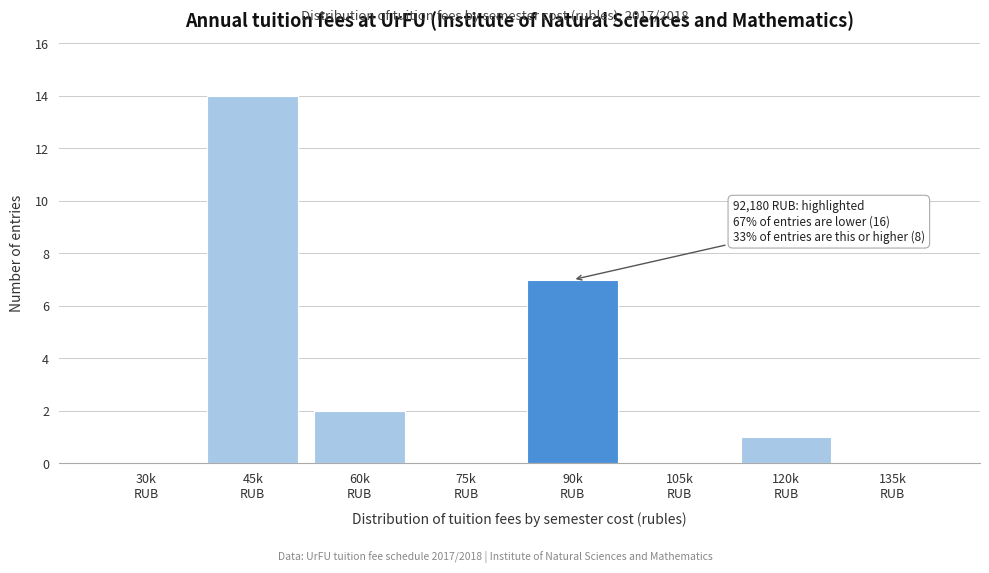

What is the sum of all values?

24